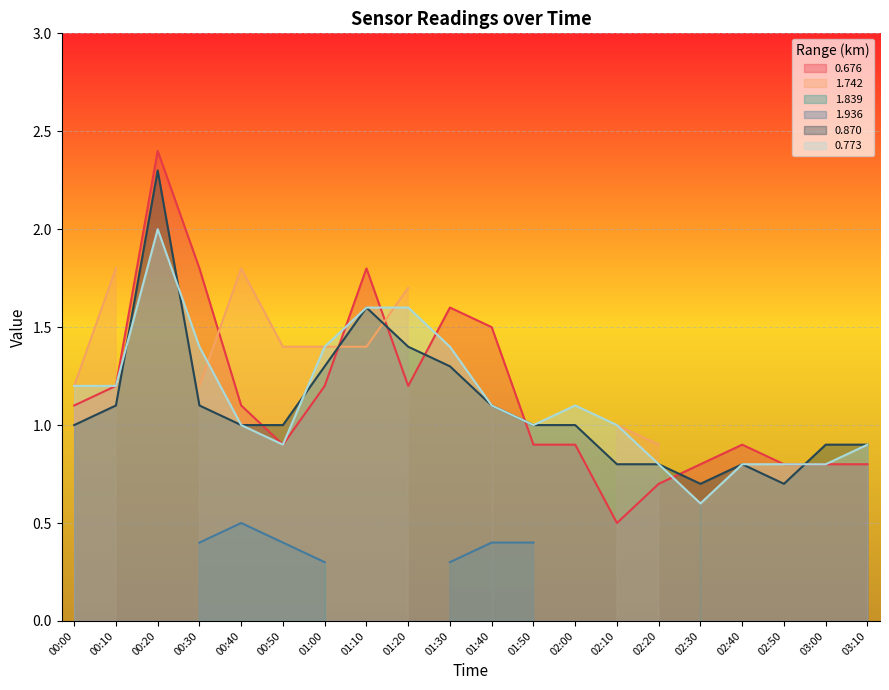

Which series ends up on top after the final intersection of 0.870 and 0.676?

0.870